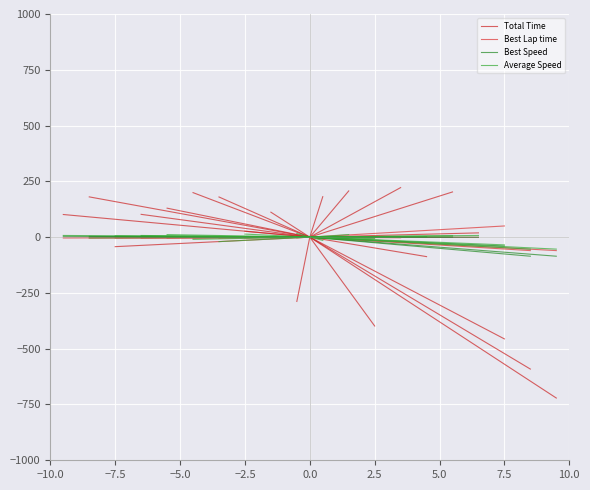

How many lines are shown in the chart?

4